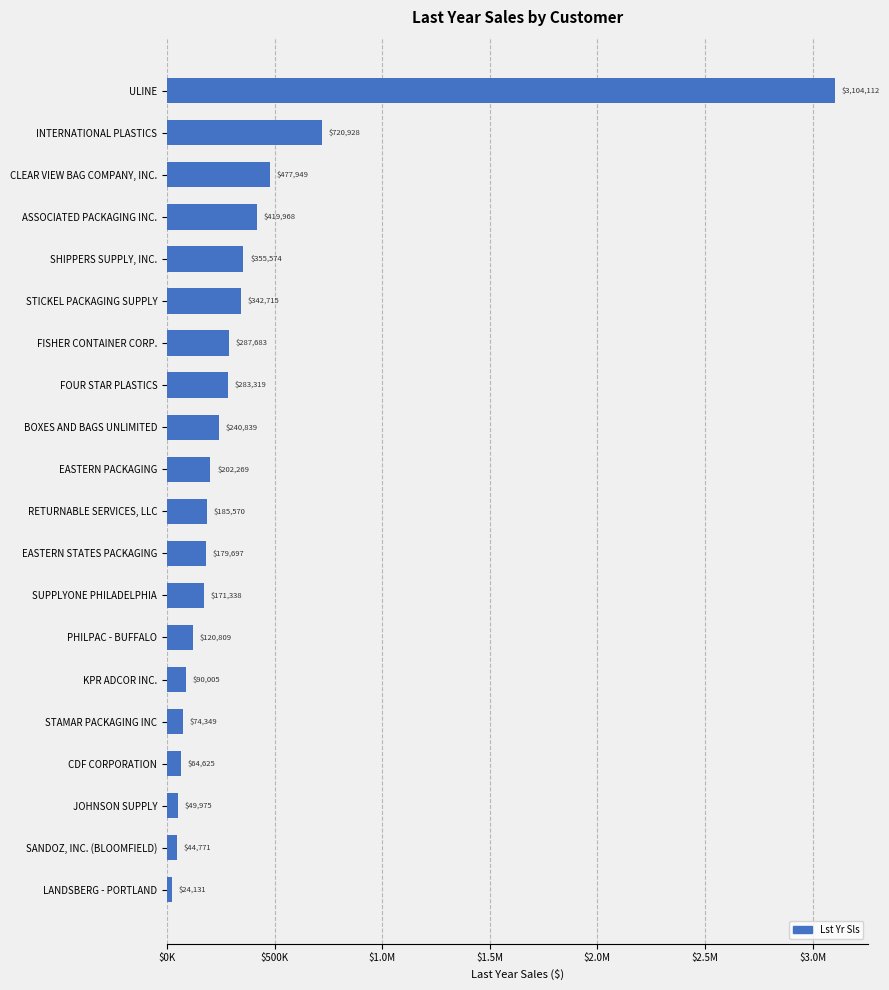

Are the bars horizontal?

Yes